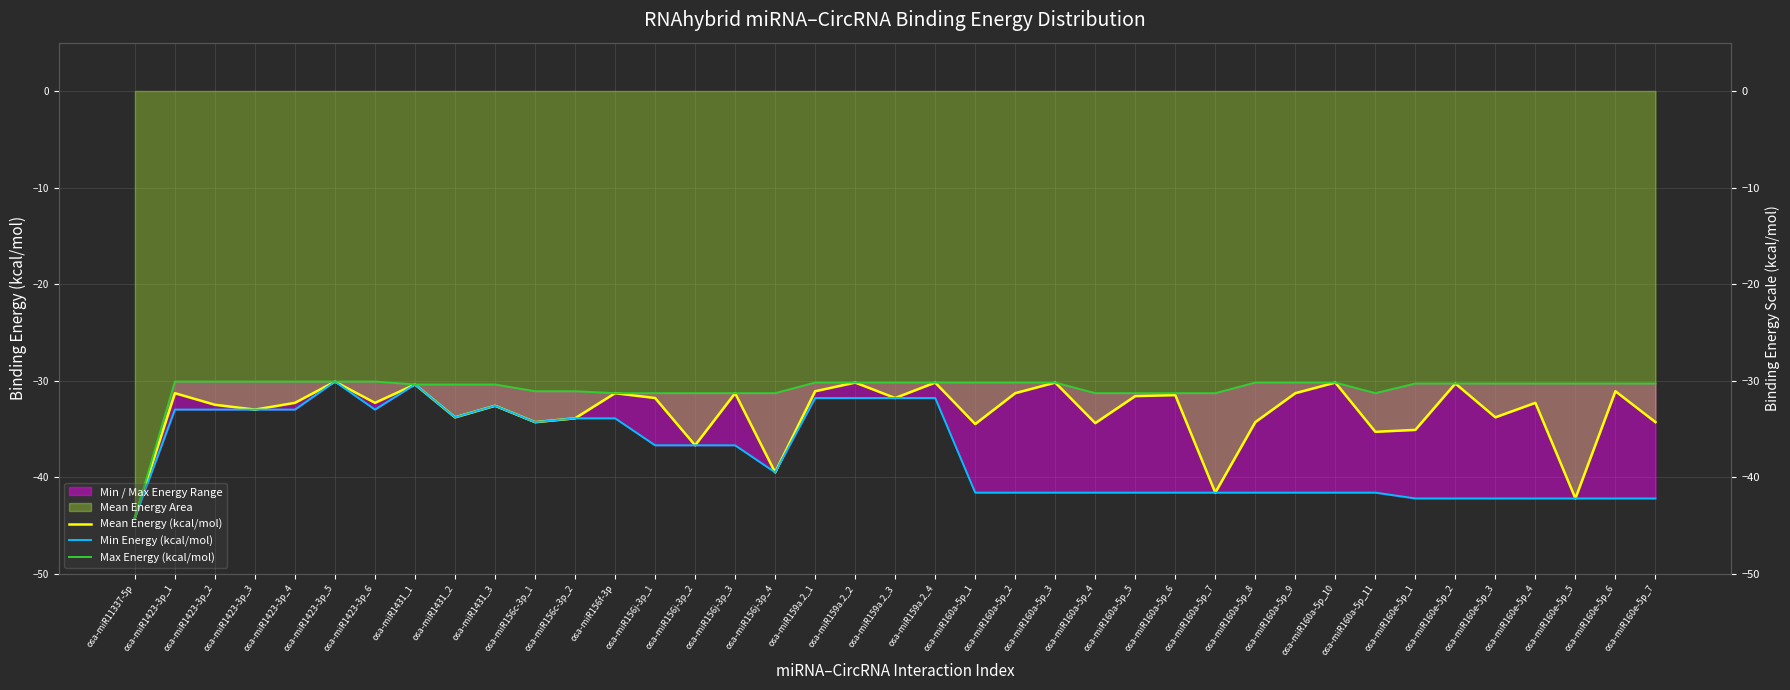

True or false: Mean Energy (kcal/mol) and Max Energy (kcal/mol) intersect in this chart.

False